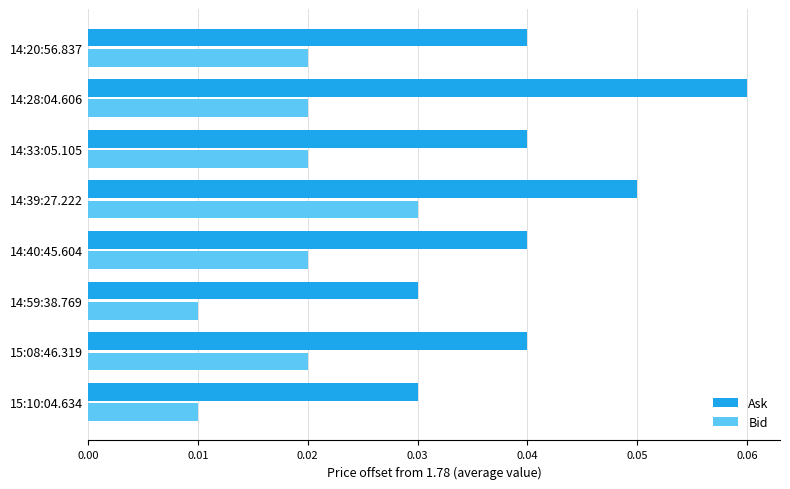

Which series has the largest range (max minus min)?

Ask